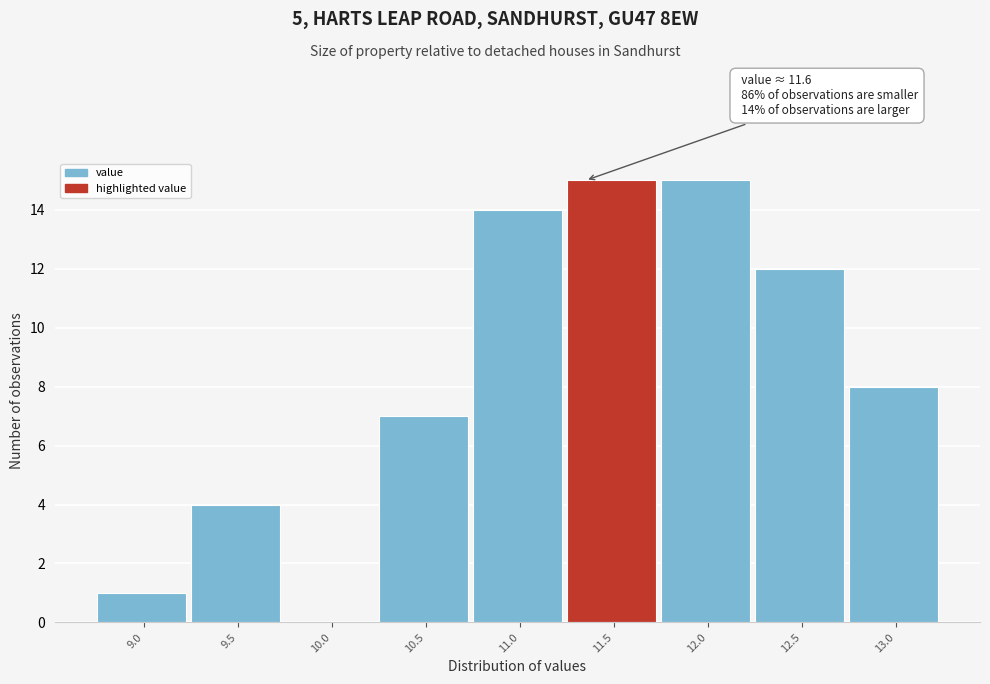

Reading left to right, what are all the values shown in this chart?

9.0=1	9.5=4	10.0=0	10.5=7	11.0=14	11.5=15	12.0=15	12.5=12	13.0=8